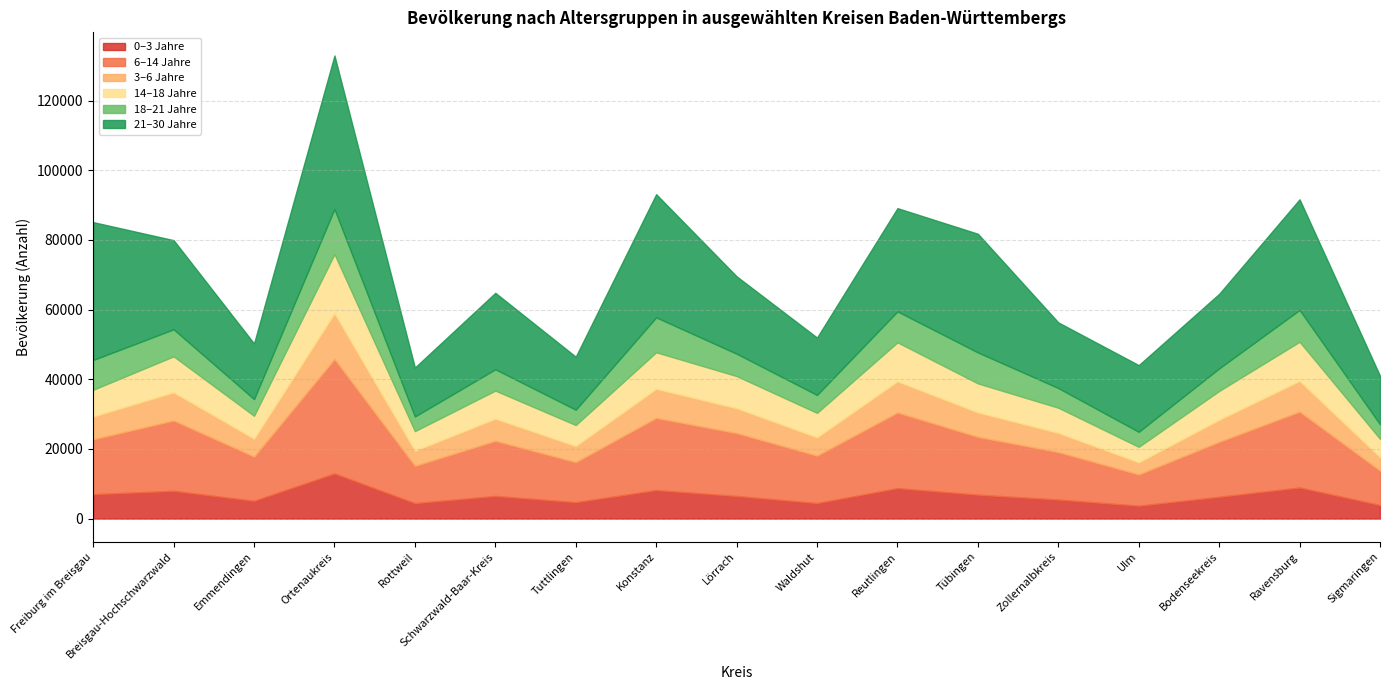

What are all the series names shown in the legend?

0–3 Jahre, 6–14 Jahre, 3–6 Jahre, 14–18 Jahre, 18–21 Jahre, 21–30 Jahre